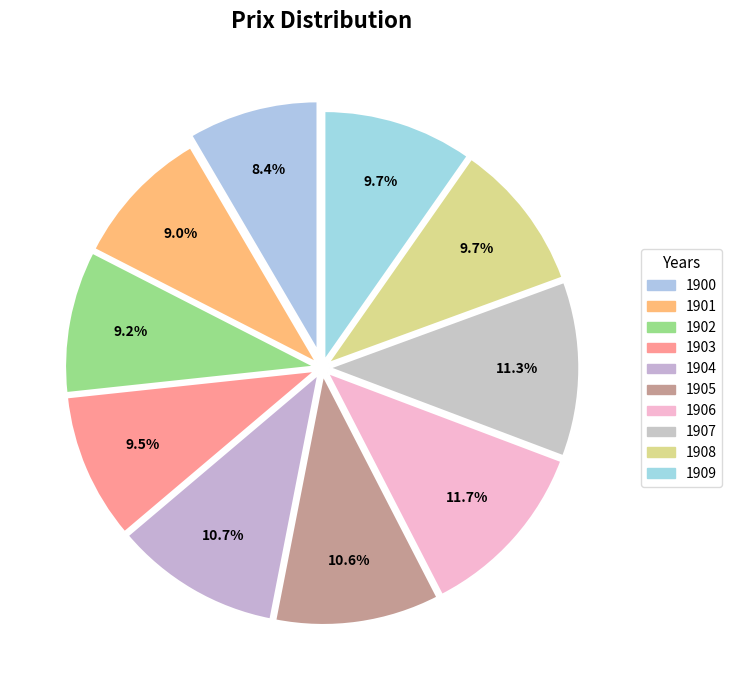

Count the number of slices in the pie.

10